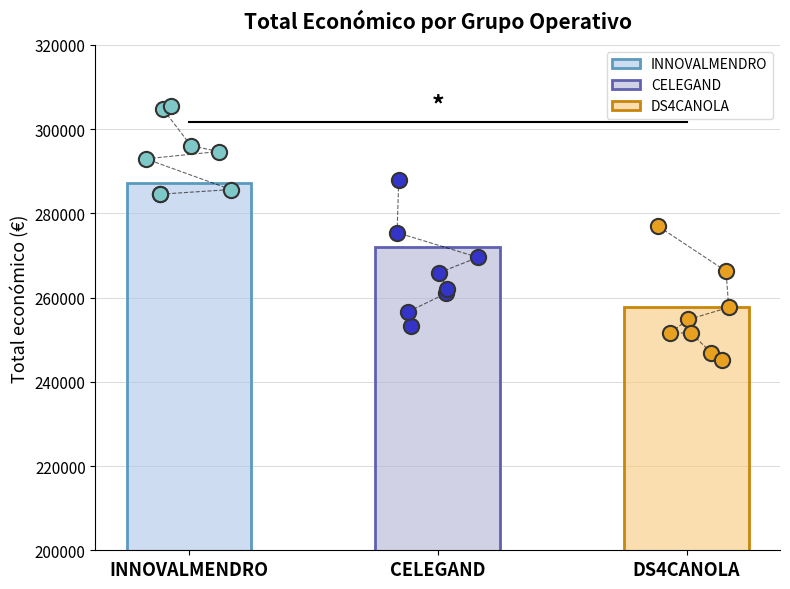

Between DS4CANOLA and CELEGAND, which is larger?

CELEGAND